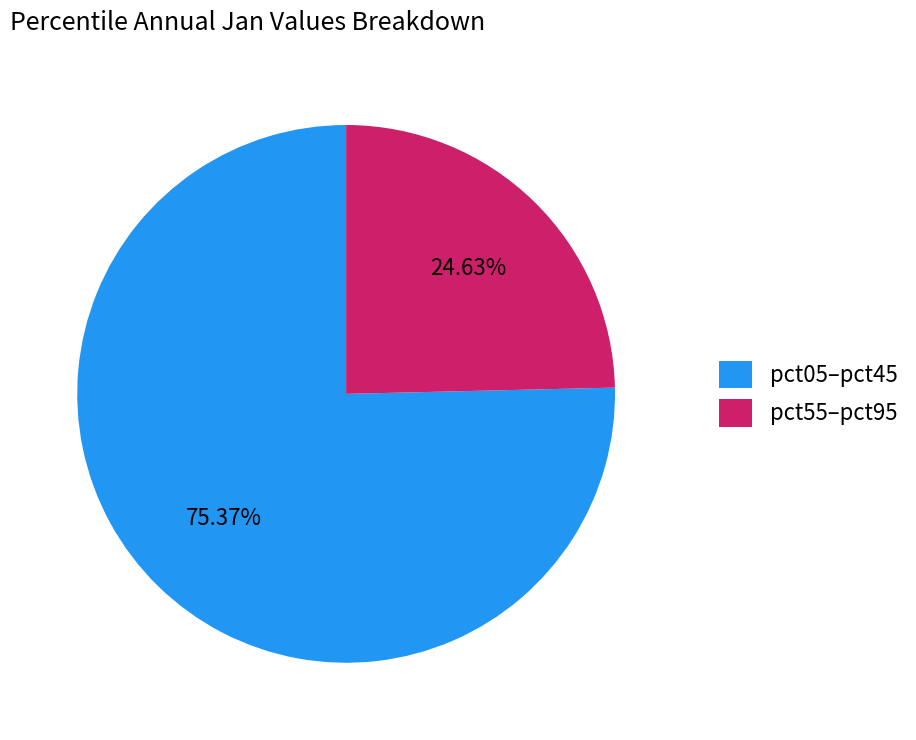

Does pct05–pct45 account for over 50% of the chart?

Yes